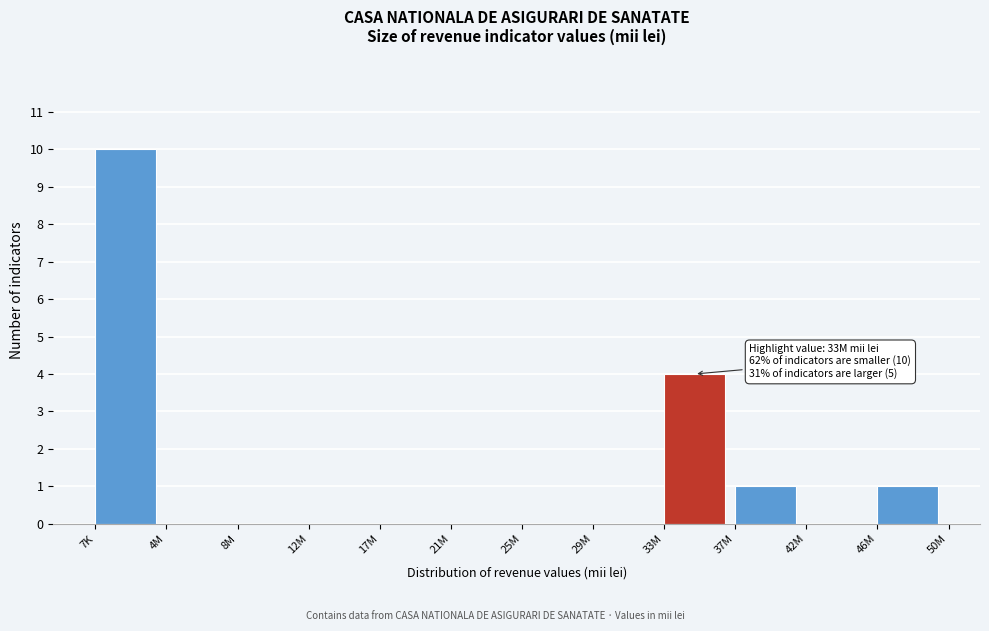

Reading left to right, what are all the values shown in this chart?

7K=10	4M=0	8M=0	12M=0	17M=0	21M=0	25M=0	29M=0	33M=4	37M=1	42M=0	46M=1